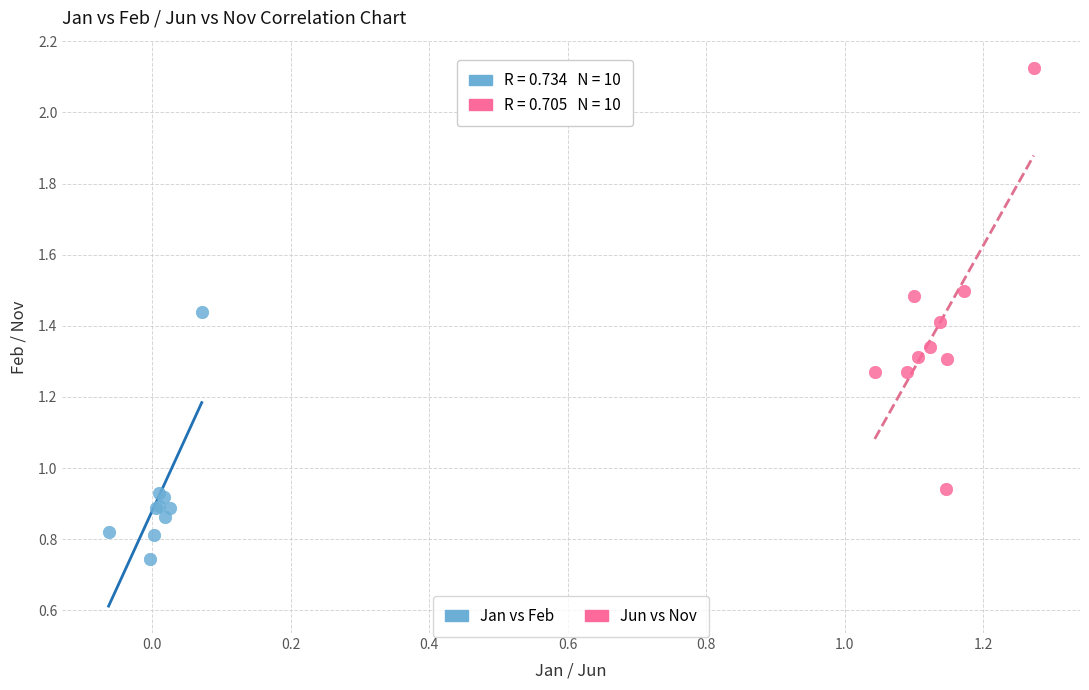

Which series reaches the maximum Y coordinate?

Jun vs Nov